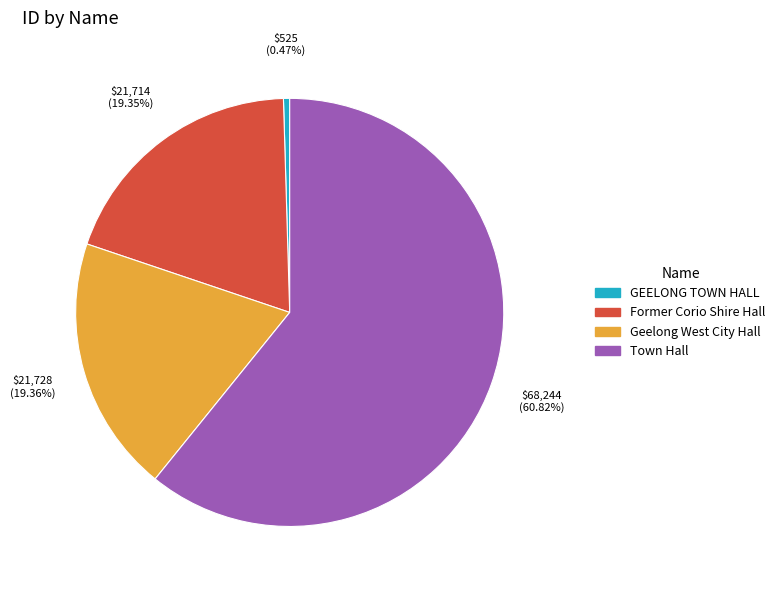

Count the number of slices in the pie.

4